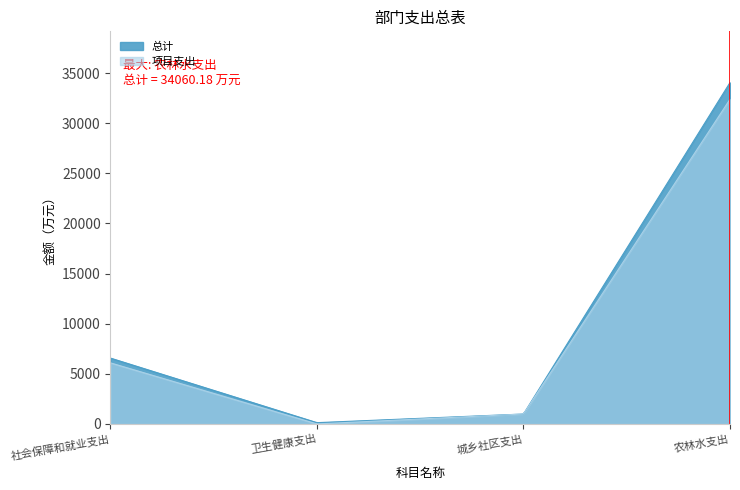

What is the sum of all 总计 values?

41745.4